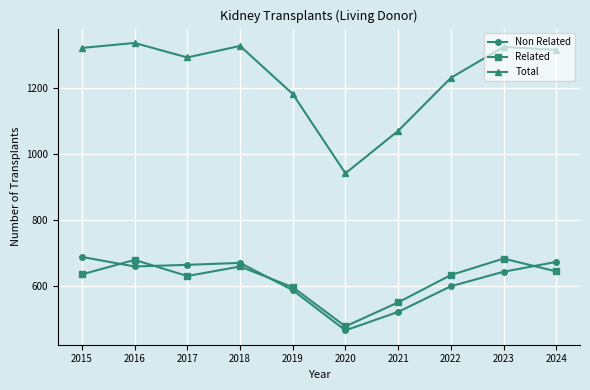

What is the difference between the maximum and minimum values in the Total series?

396